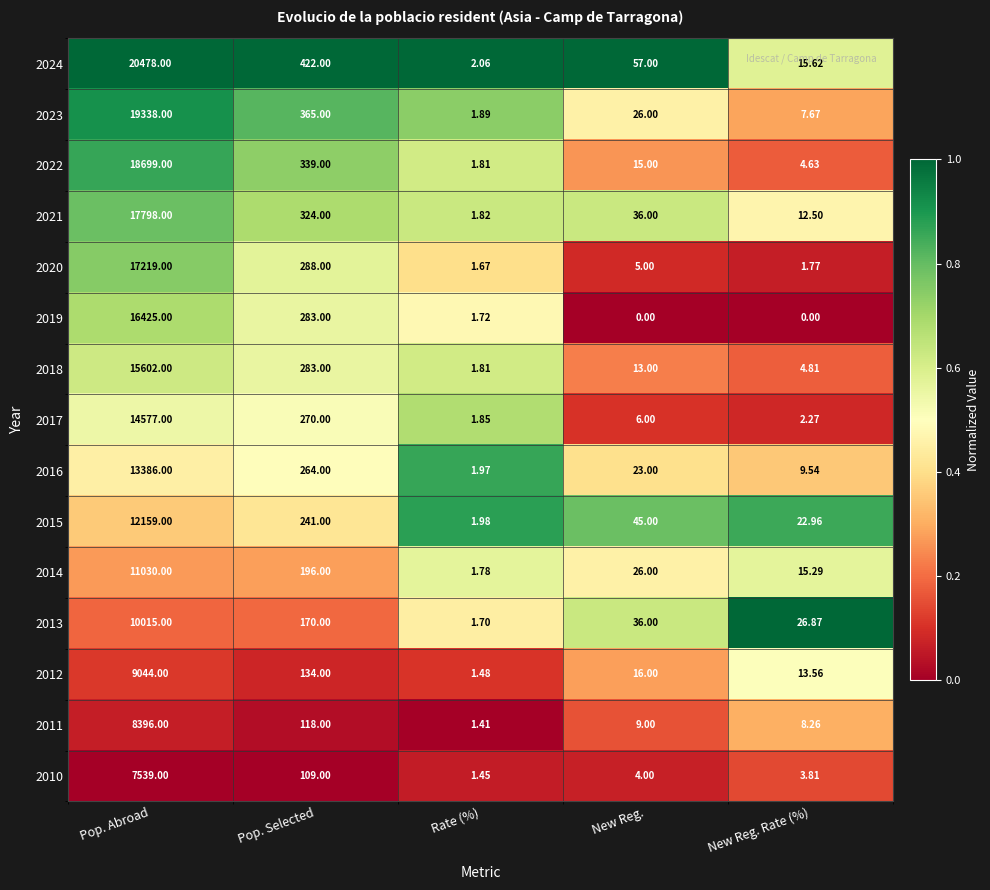

At which category is the sum across all series the highest?

Pop. Abroad